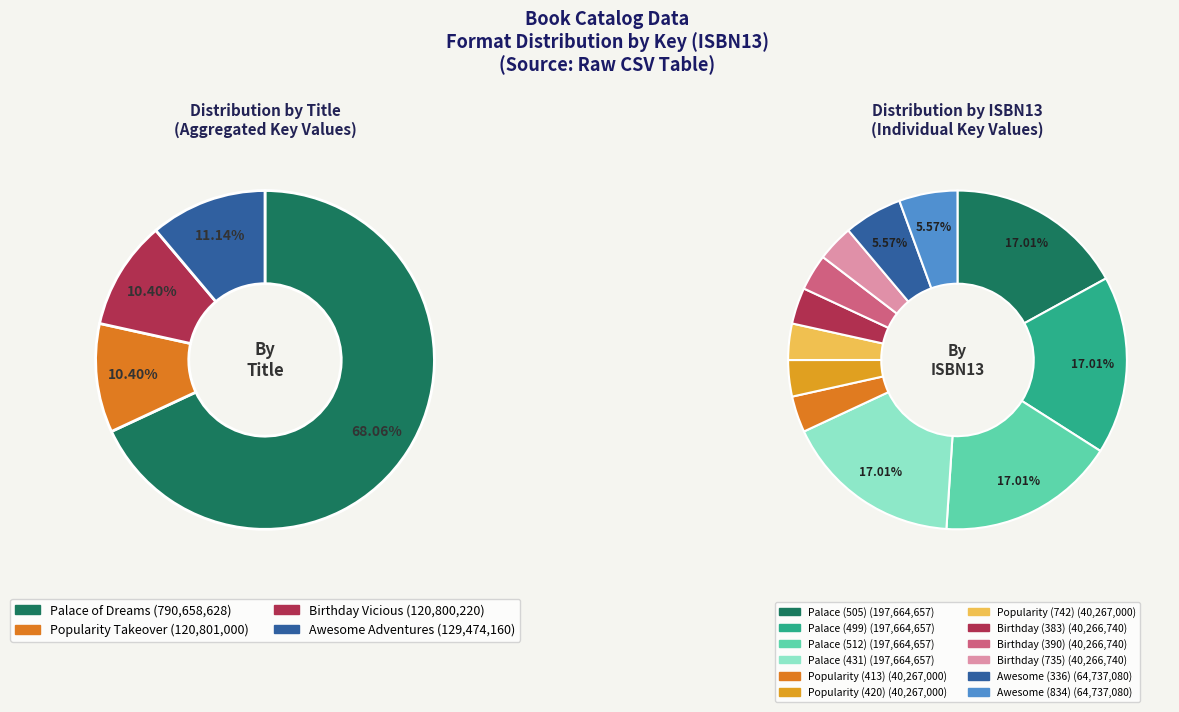

Is the sum of Palace of Dreams (9781534416499) and Birthday Vicious (9781481409735) greater than half?

No